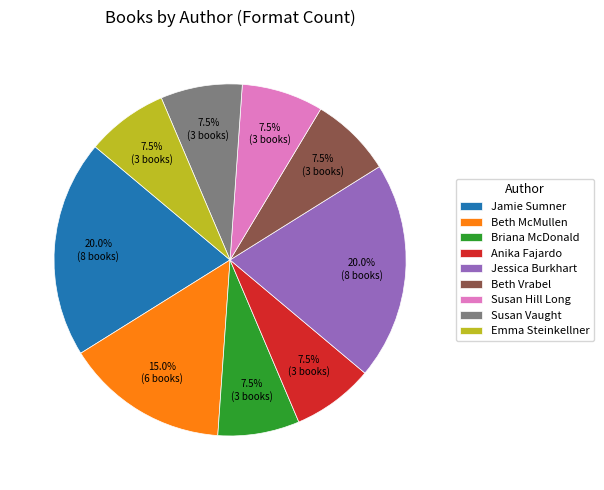

Count the number of slices in the pie.

9